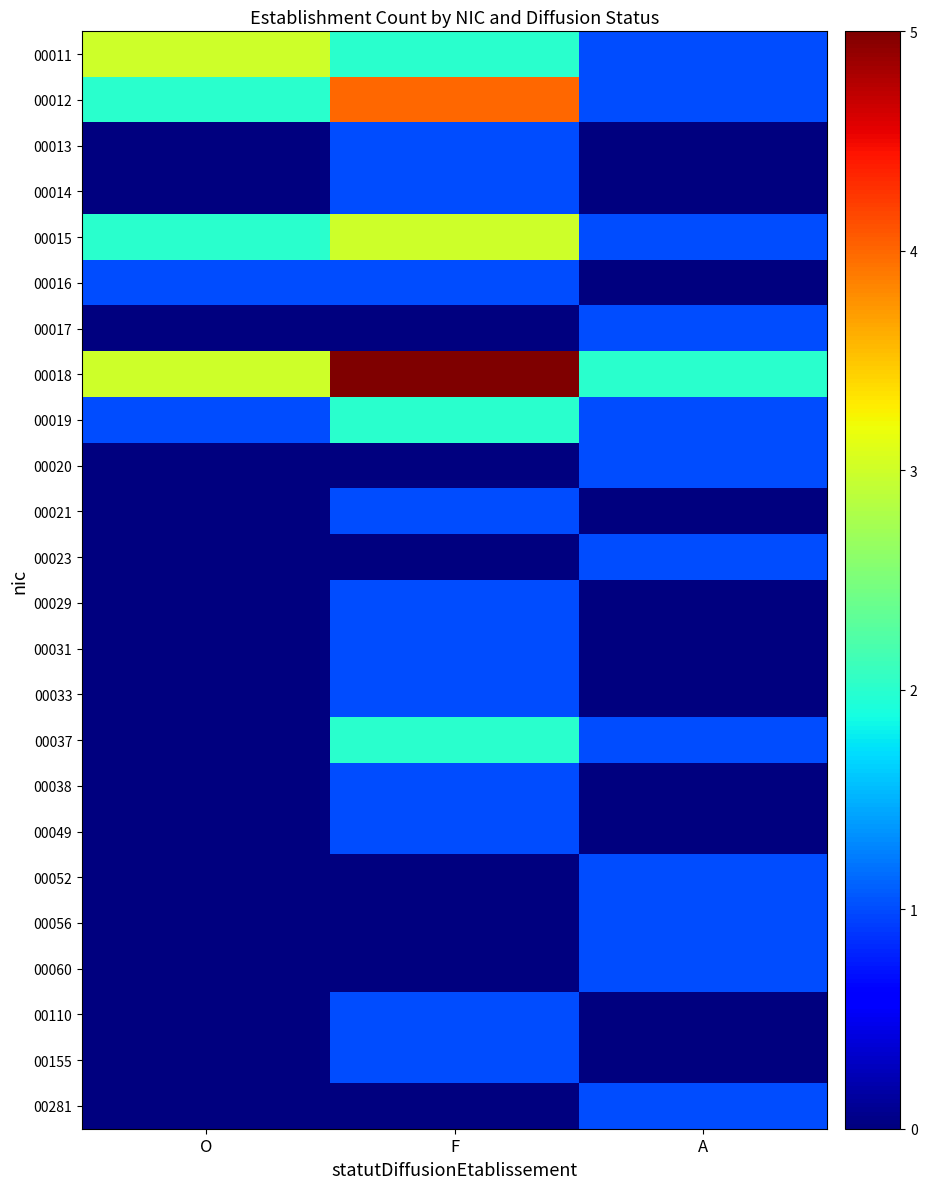

What is the difference between the highest and lowest values at A?

2